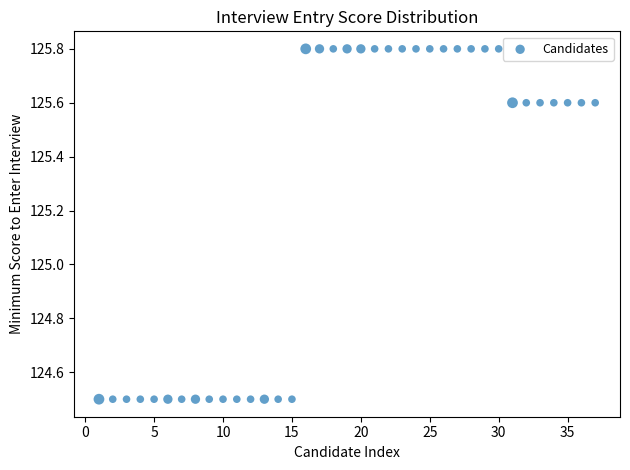

What is the range of Y values (max minus min)?

1.3